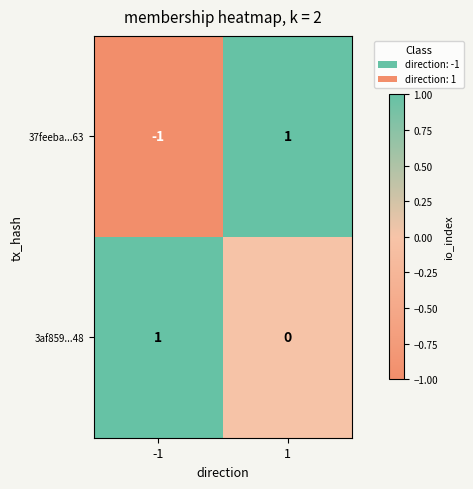

What is the difference between the highest and lowest values at -1?

2